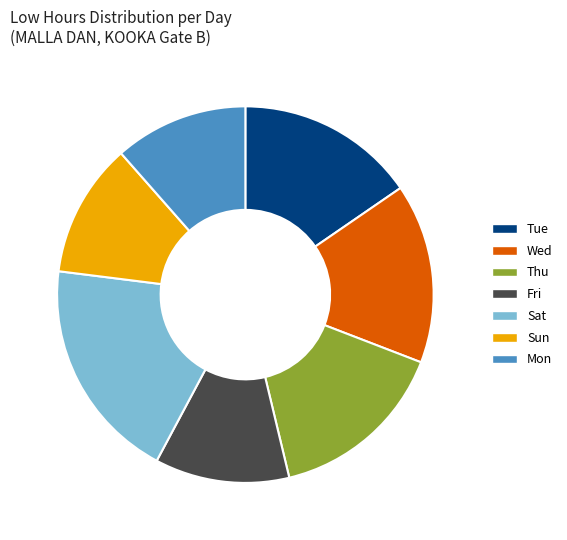

Approximately how many times larger is the value at Sat compared to Thu?

1.2